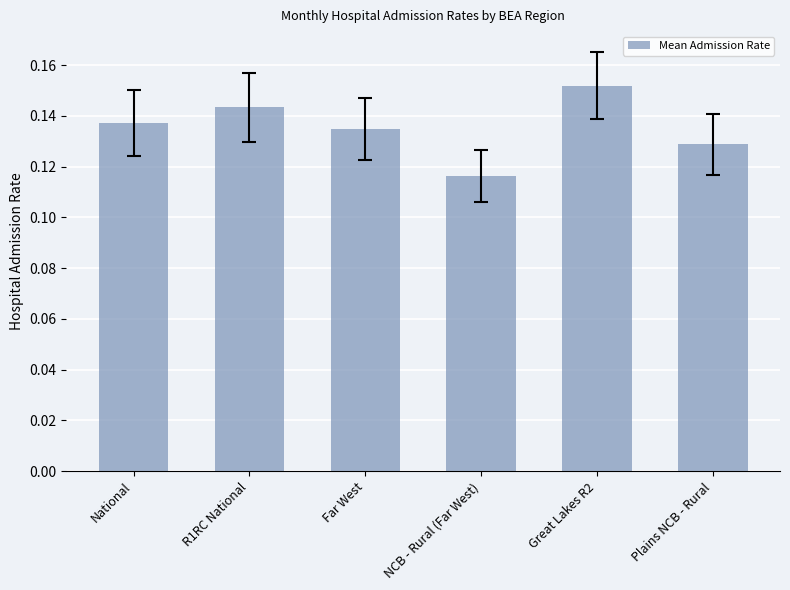

What is the sum of all values?

0.8